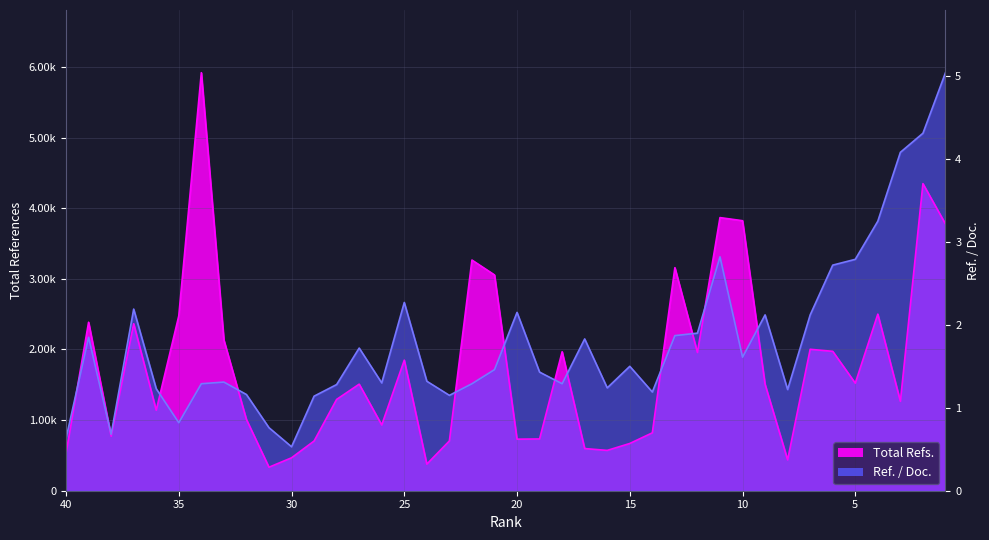

Rank the series by their average value, from lowest to highest.

Total Refs., Ref. / Doc.